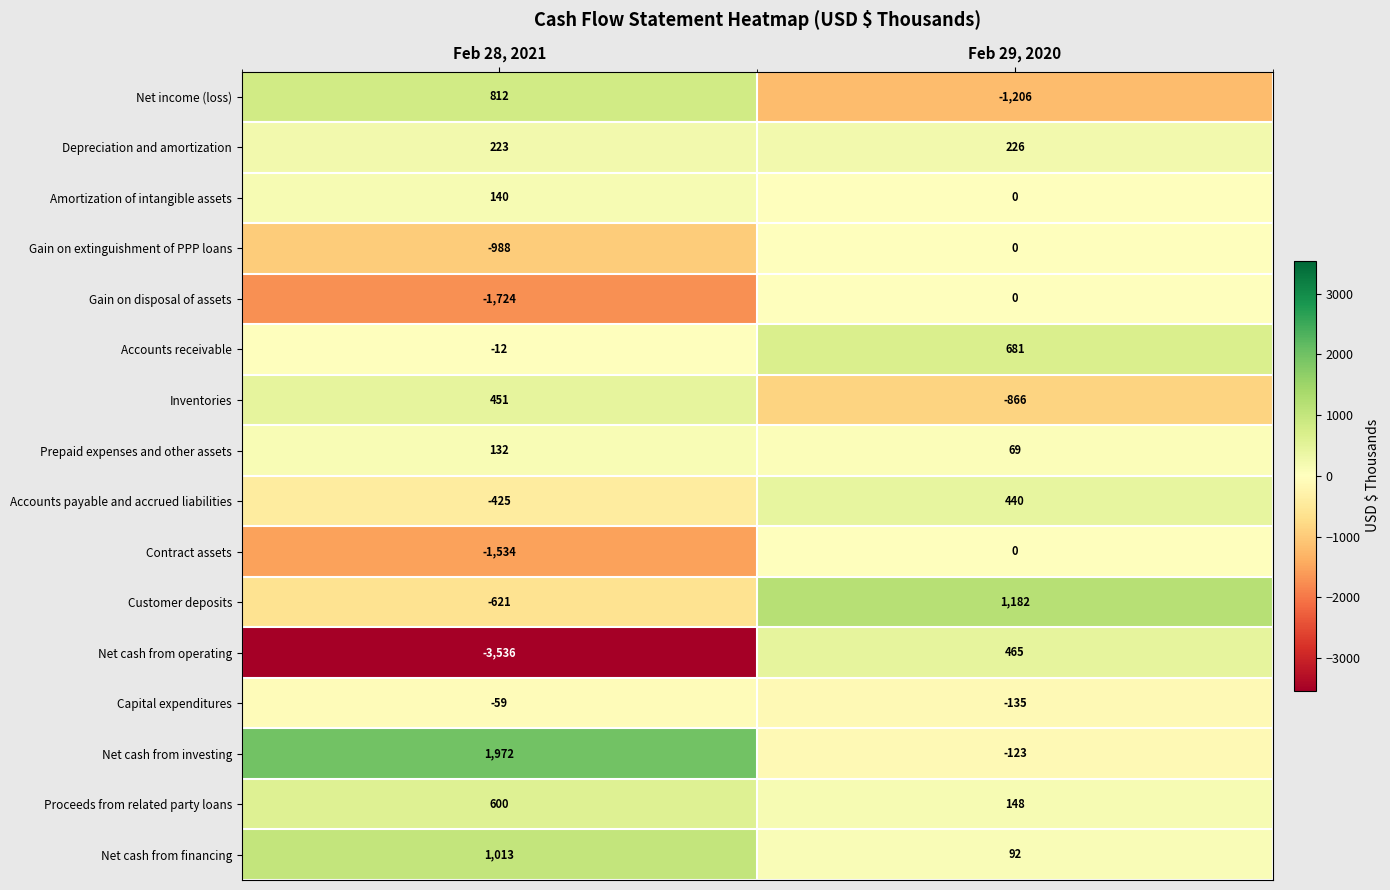

What is the difference between the Contract assets values at Feb 28, 2021 and Feb 29, 2020?

1534